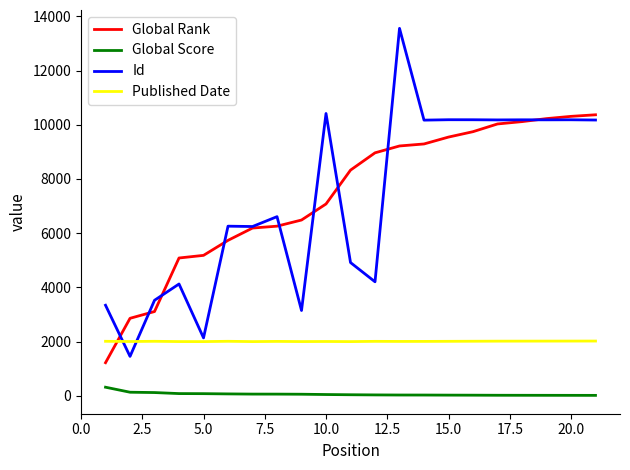

Which series has the largest range (max minus min)?

Id